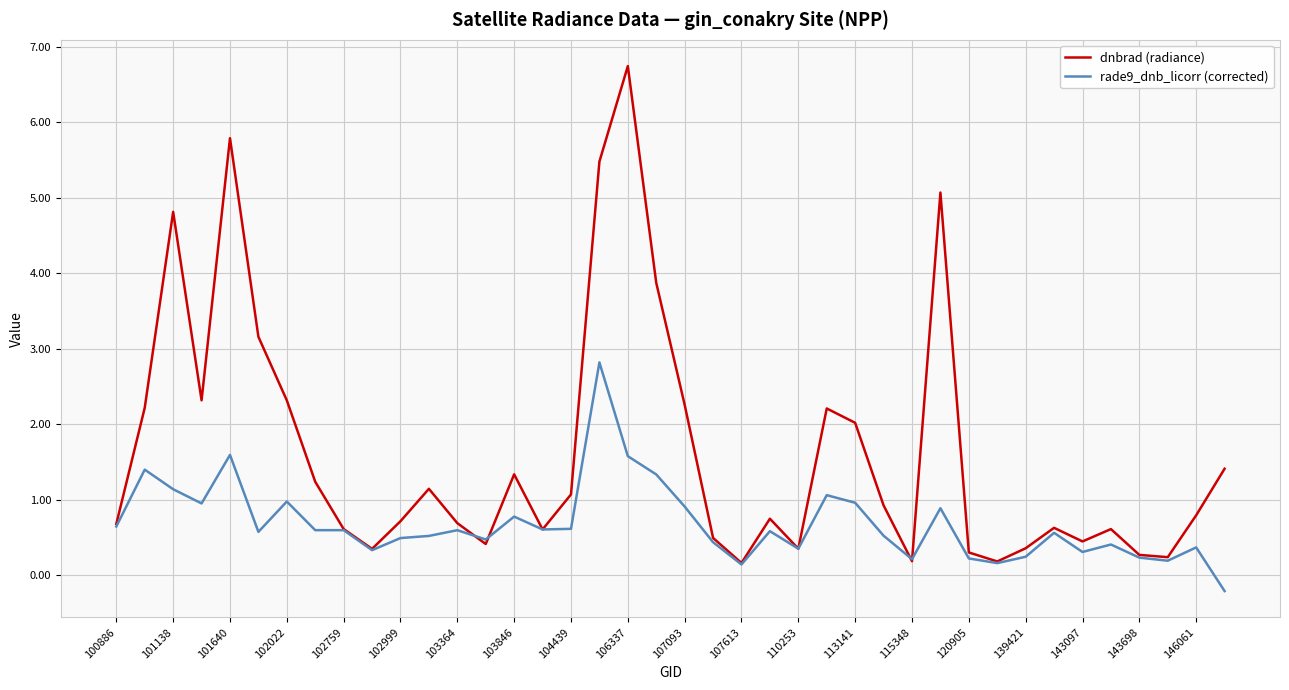

What is the lowest value of the dnbrad (radiance) series?

0.2